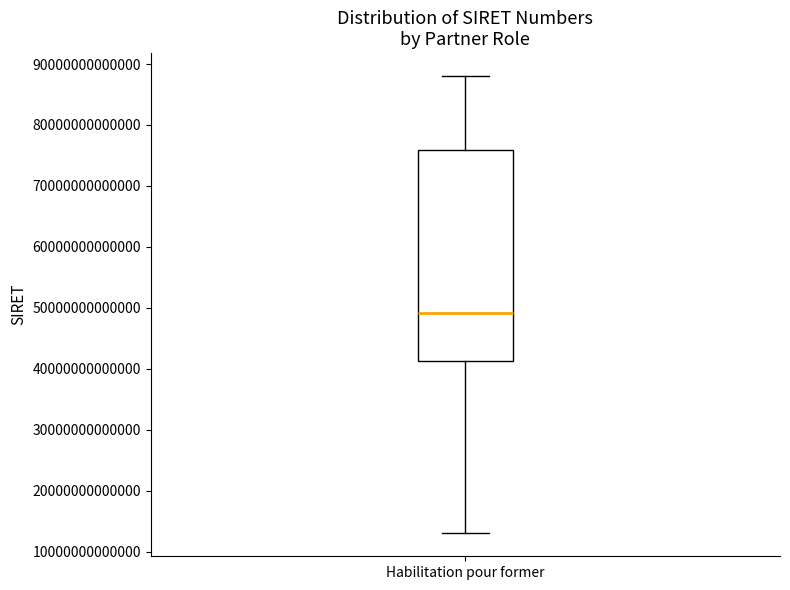

Read this box plot against the y-axis: the position of the median line, the range covered by the box, and the ends of both whiskers. The values are not printed on the chart, so give them approximately, as read against the axis.

median 49000000000000, box 41000000000000 to 76000000000000, whiskers 13000000000000 to 88000000000000